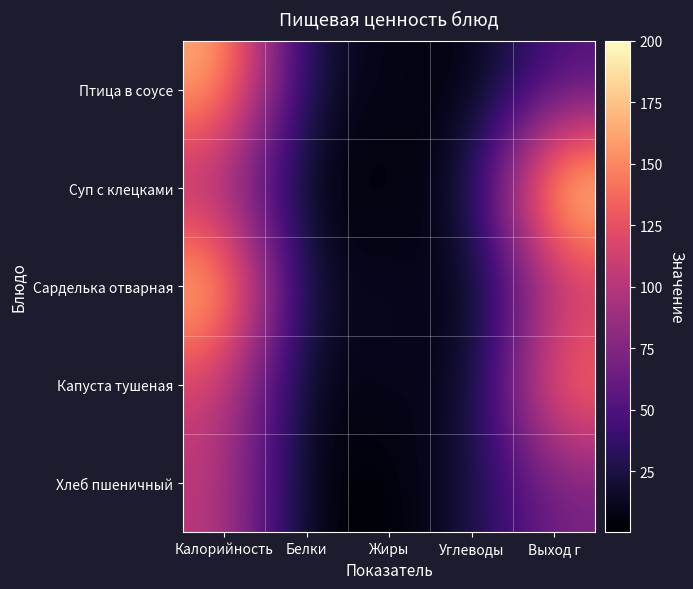

At which category does the chart reach its minimum across all series?

Углеводы